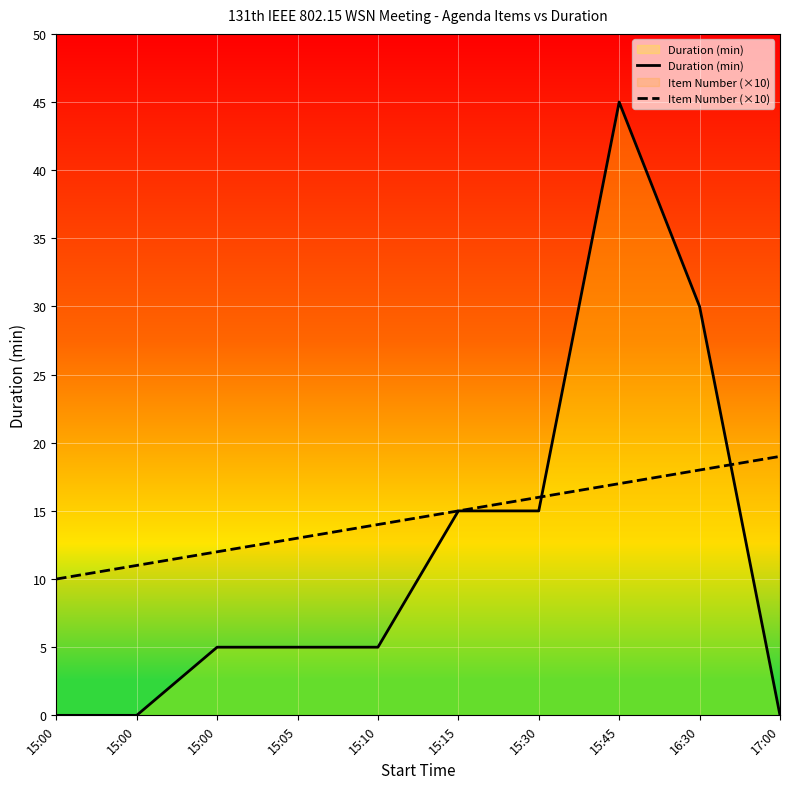

At which category does the chart reach its minimum across all series?

15:00